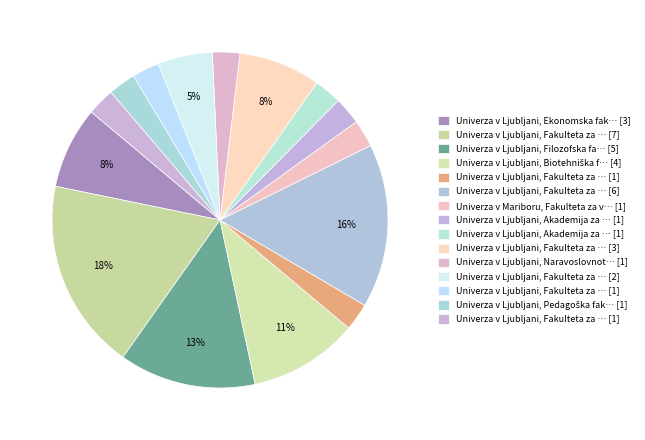

How many segments does this pie chart have?

15